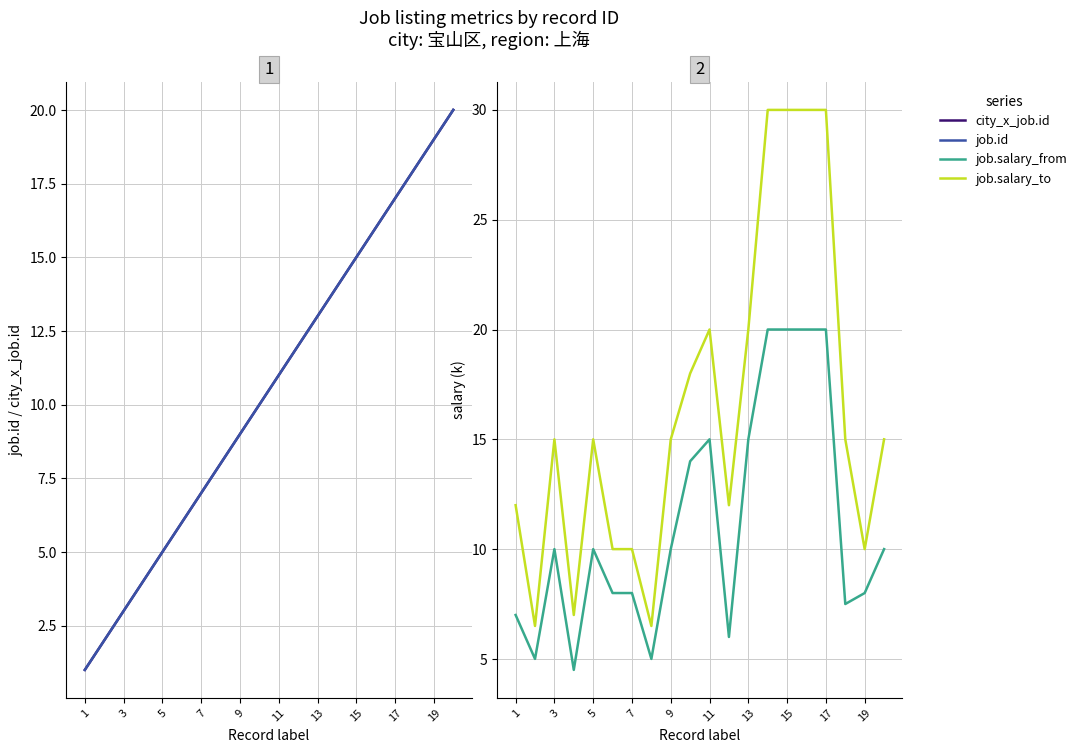

Where is job.salary_from nearest to the value 12?

3